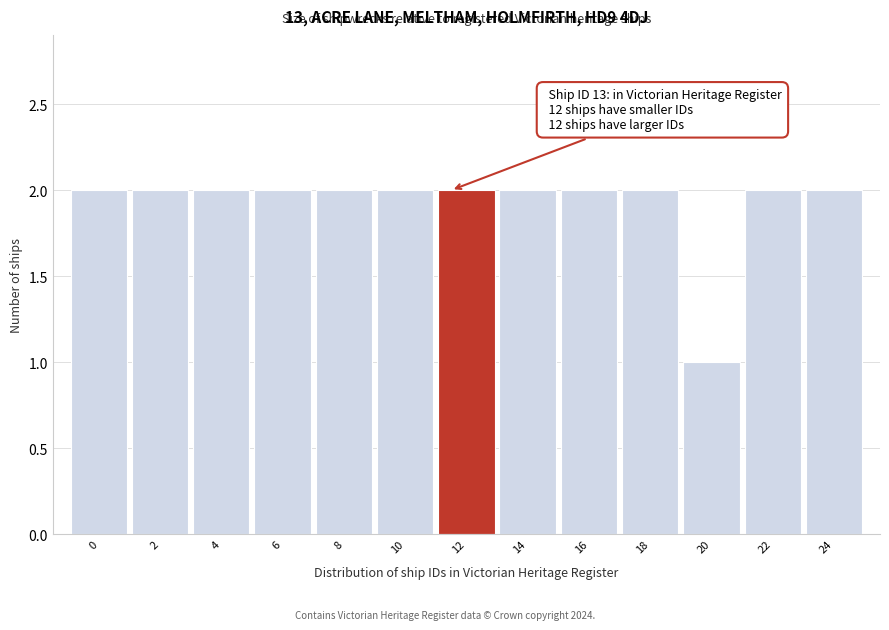

Reading left to right, extract all data points from this chart.

0=2	2=2	4=2	6=2	8=2	10=2	12=2	14=2	16=2	18=2	20=1	22=2	24=2